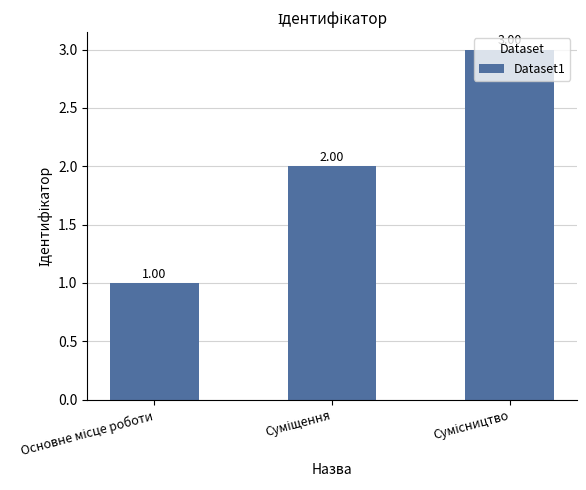

How many distinct data groups are displayed?

1